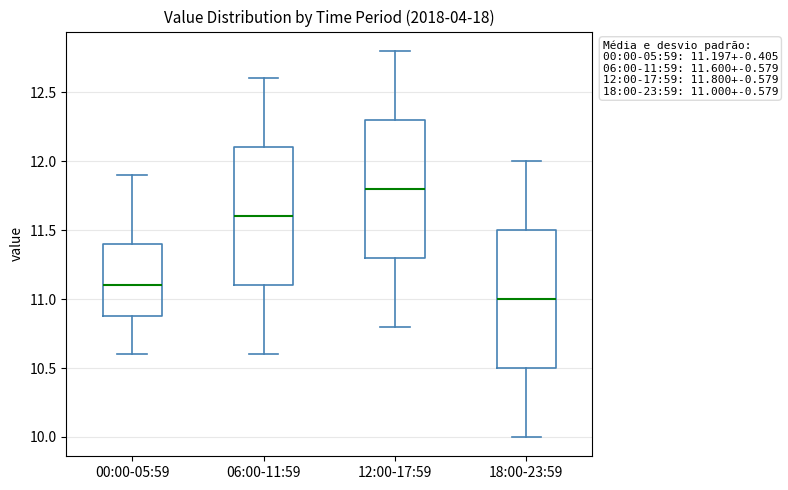

Which box has the highest median line?

12:00-17:59